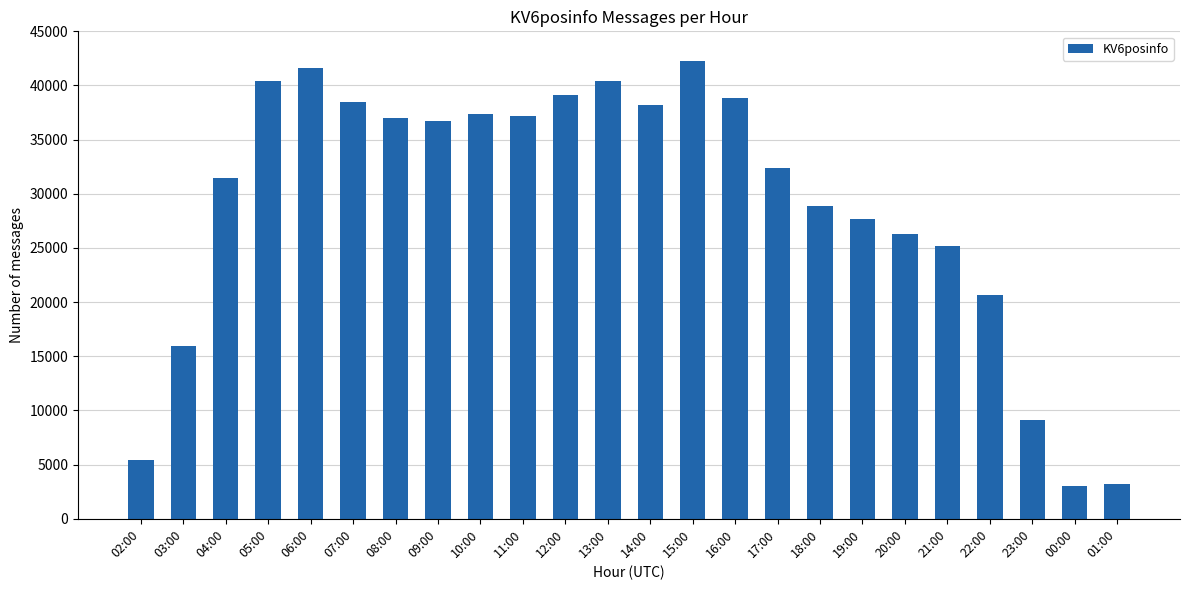

Where does the data first go above 36740?

05:00